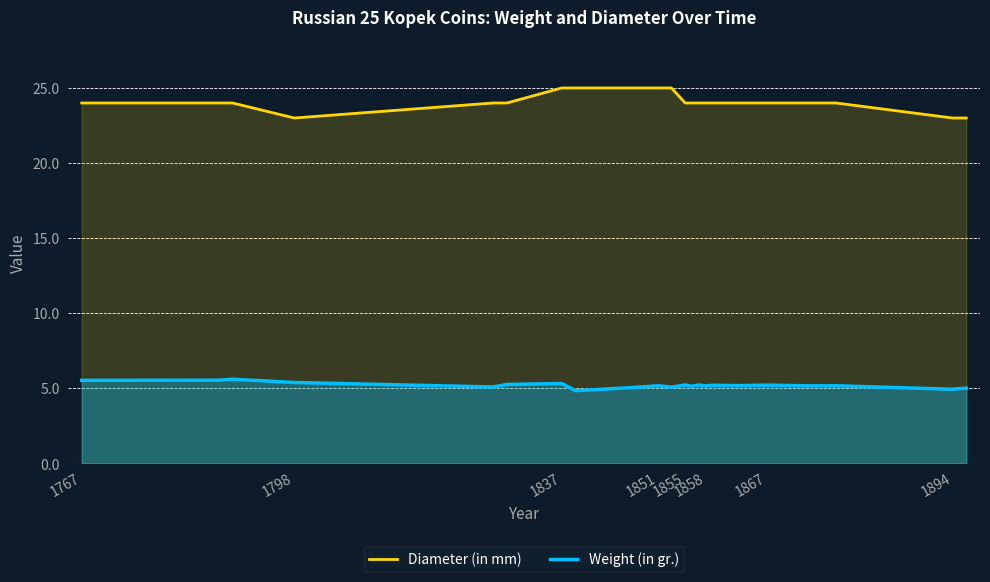

What is the difference between the maximum and second lowest values in the Diameter (in mm) series?

2.0